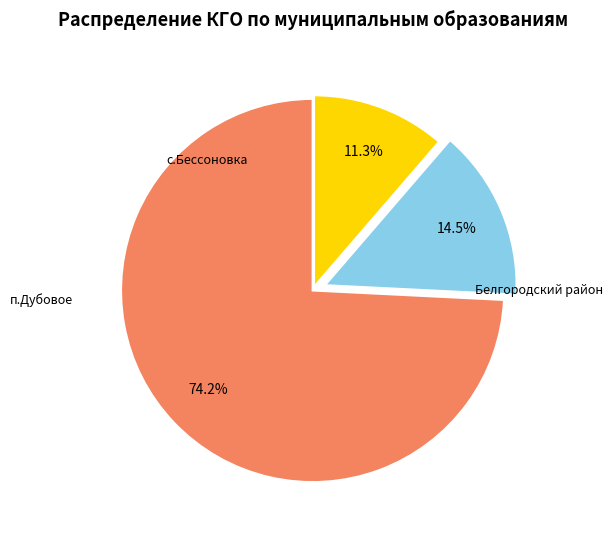

To the nearest percent, what is the difference between the largest and smallest slice percentages?

63%